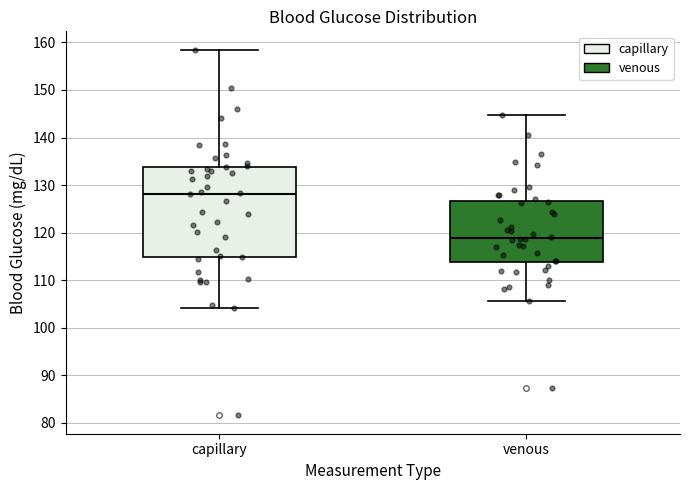

Reading left to right, transcribe this box plot: for each box, give where its median line is, the range the box spans, and where its two whiskers end, as read against the y-axis. The values are not printed on the chart, so give them approximately, as read against the axis.

capillary: median 128, box 115 to 134, whiskers 104 to 158
venous: median 119, box 114 to 127, whiskers 106 to 145